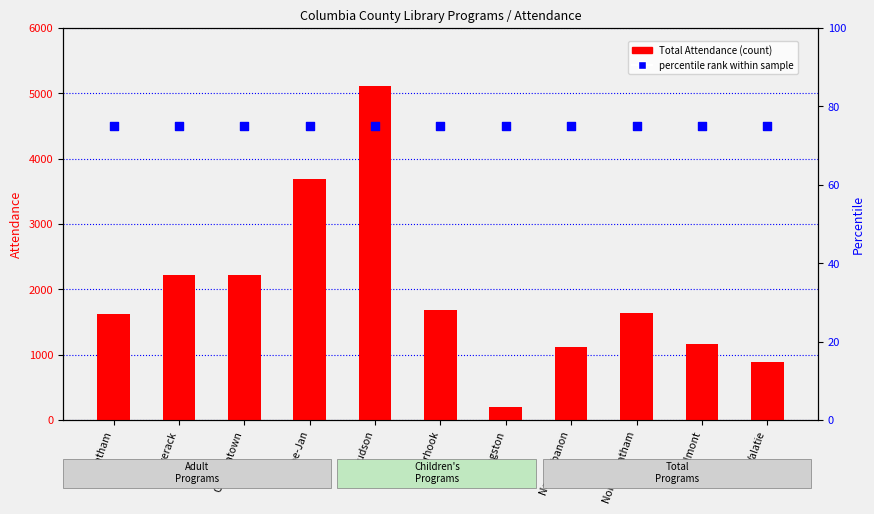

Which series contains the lowest Y value?

percentile rank